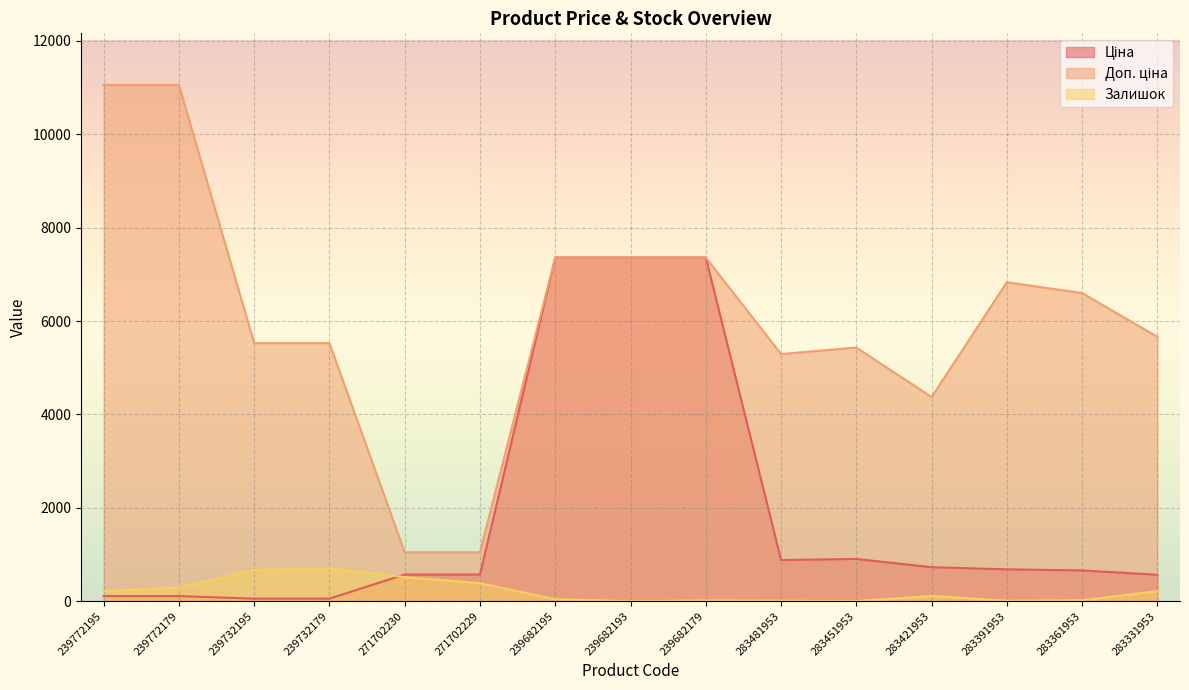

How many lines are shown in the chart?

3